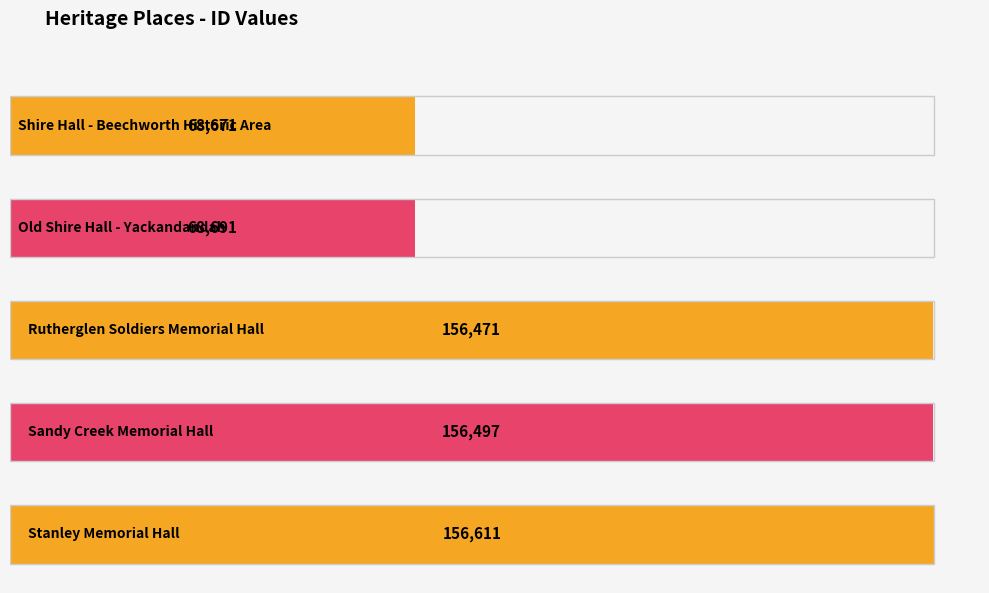

List the labels in order of value, smallest first.

Shire Hall - Beechworth Historic Area, Old Shire Hall - Yackandandah, Rutherglen Soldiers Memorial Hall, Sandy Creek Memorial Hall, Stanley Memorial Hall